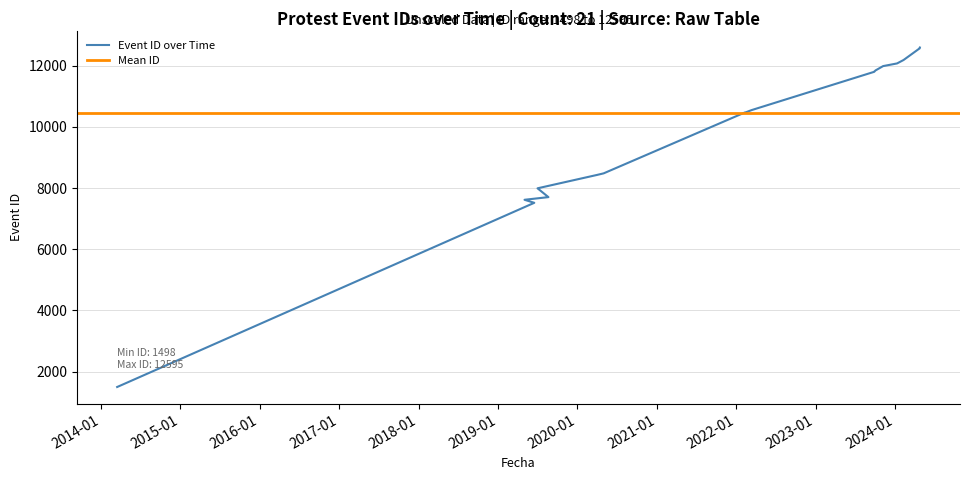

True or false: there are more than 2 points higher than both neighbors.

False